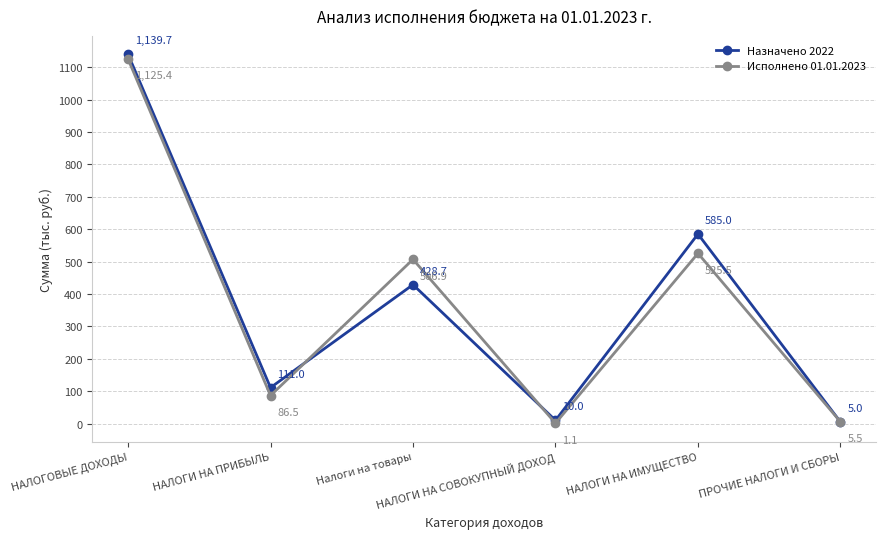

How many lines are shown in the chart?

2